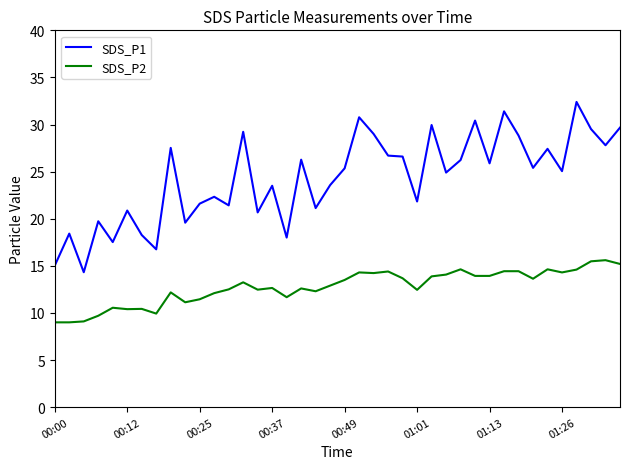

True or false: SDS_P2 and SDS_P1 cross at least once.

False